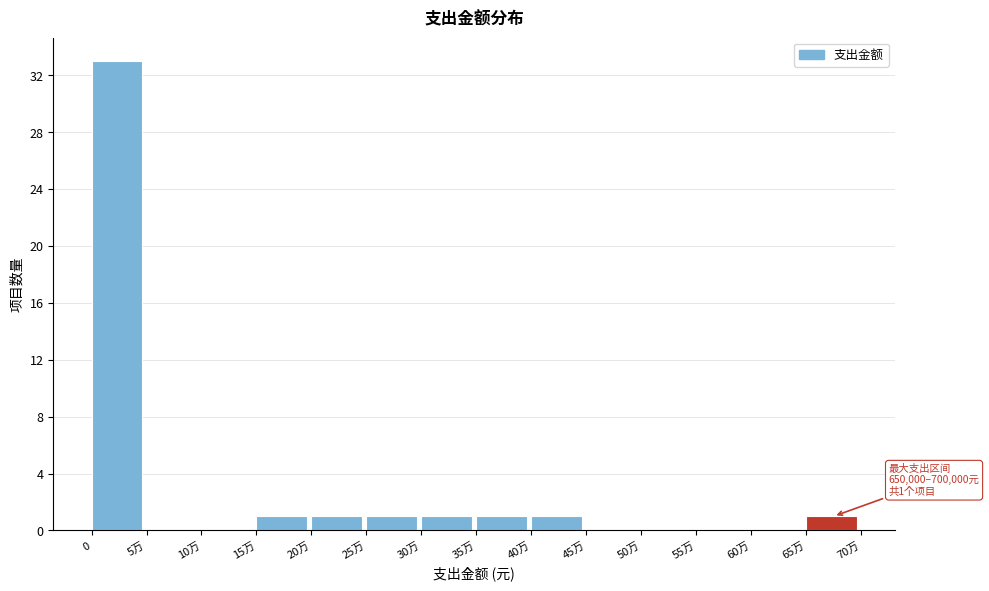

Reading left to right, list all the values displayed in this chart.

0=33	5万=0	10万=0	15万=1	20万=1	25万=1	30万=1	35万=1	40万=1	45万=0	50万=0	55万=0	60万=0	65万=1